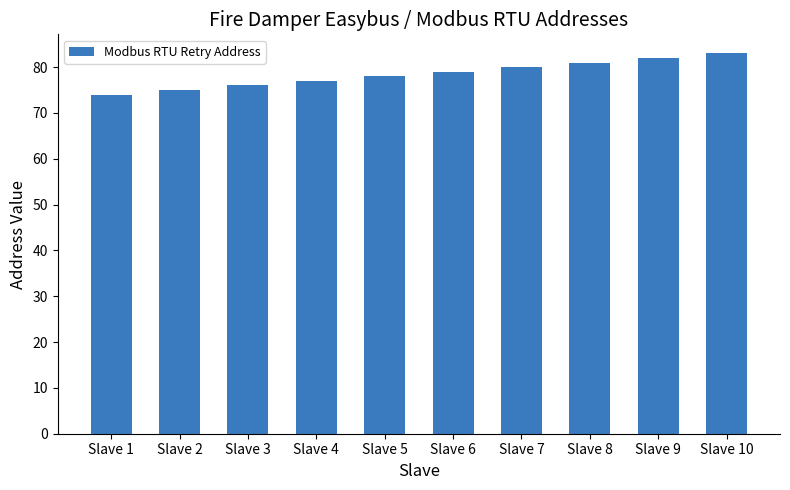

What is the ratio of the value at Slave 6 to the value at Slave 10?

1.0